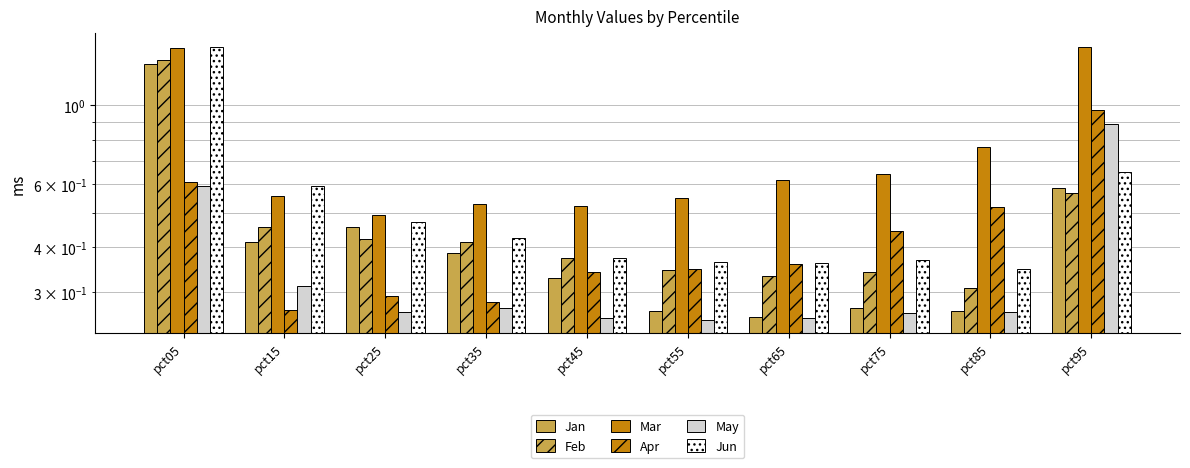

What is the difference between the highest and lowest values at pct65?

0.4